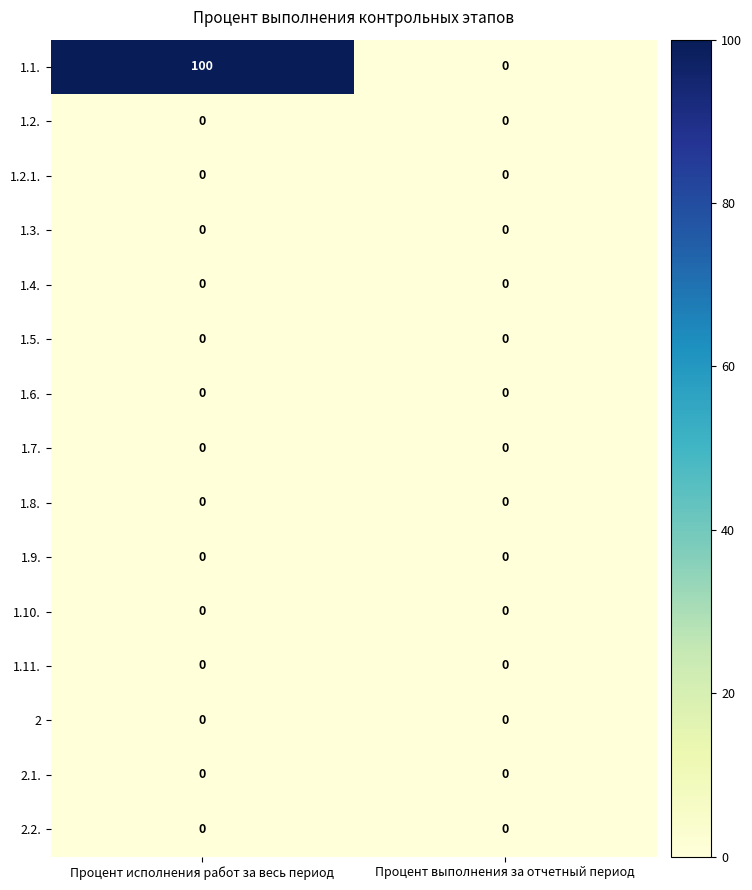

Which category has the highest value across all series?

Процент исполнения работ за весь период